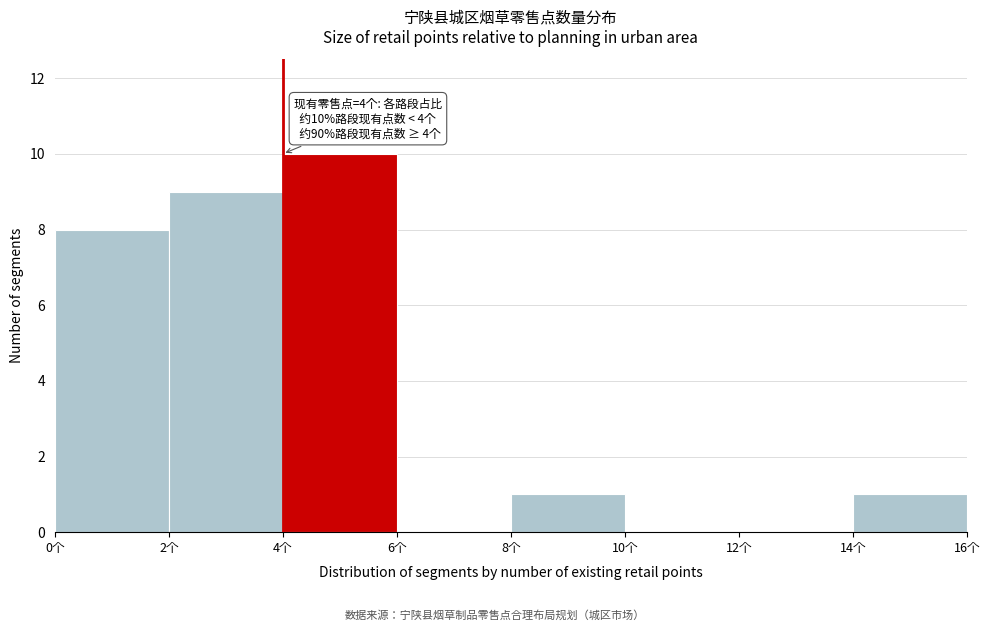

Over which range of the x-axis is the bar tallest?

4 to 6